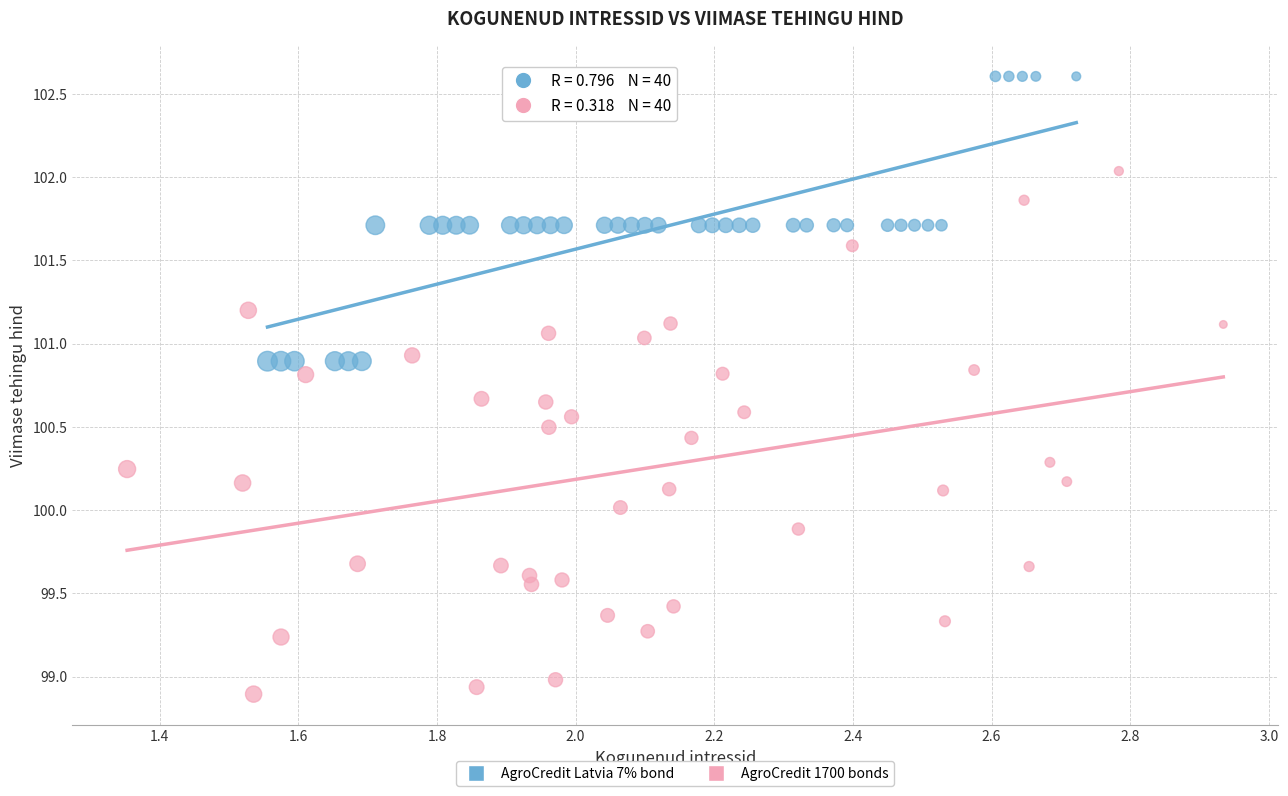

Which series reaches the minimum Y coordinate?

AgroCredit 1700 bonds